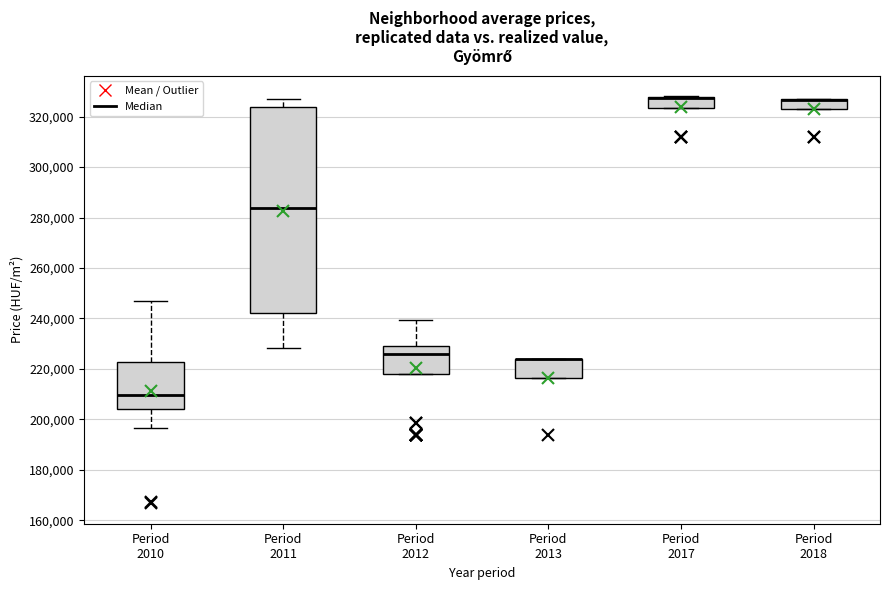

Where is the lower edge of the box for Period 2017 on the y-axis? The values are not printed on the chart, so give them approximately, as read against the axis.

324000